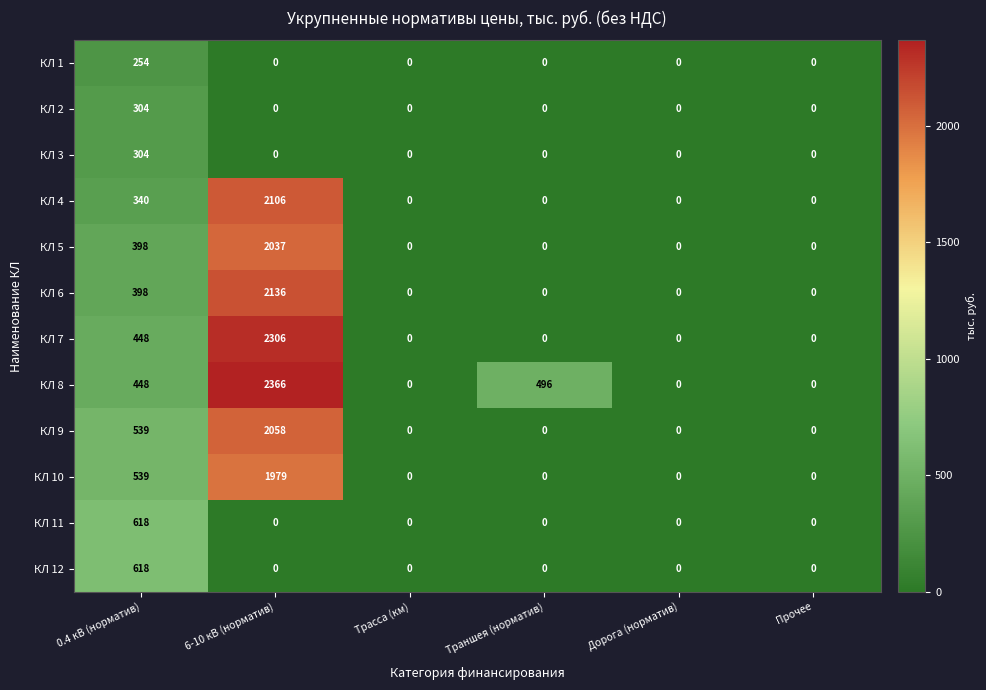

True or false: КЛ 11 has a value of 337 at 6-10 кВ (норматив).

False